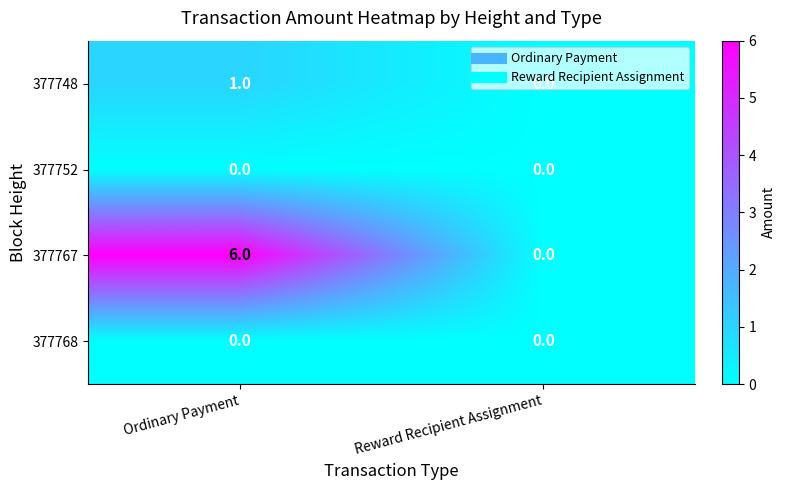

The 377748 series shows 2 at Ordinary Payment. True or false?

False